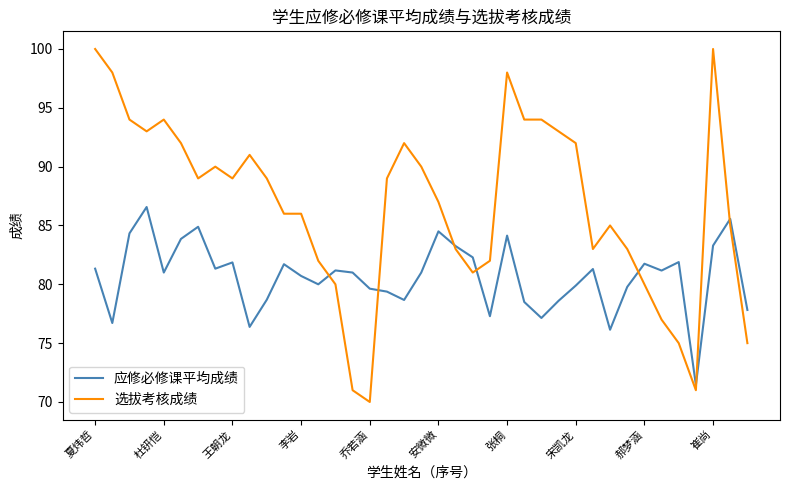

What is the lowest value of the 应修必修课平均成绩 series?

71.4